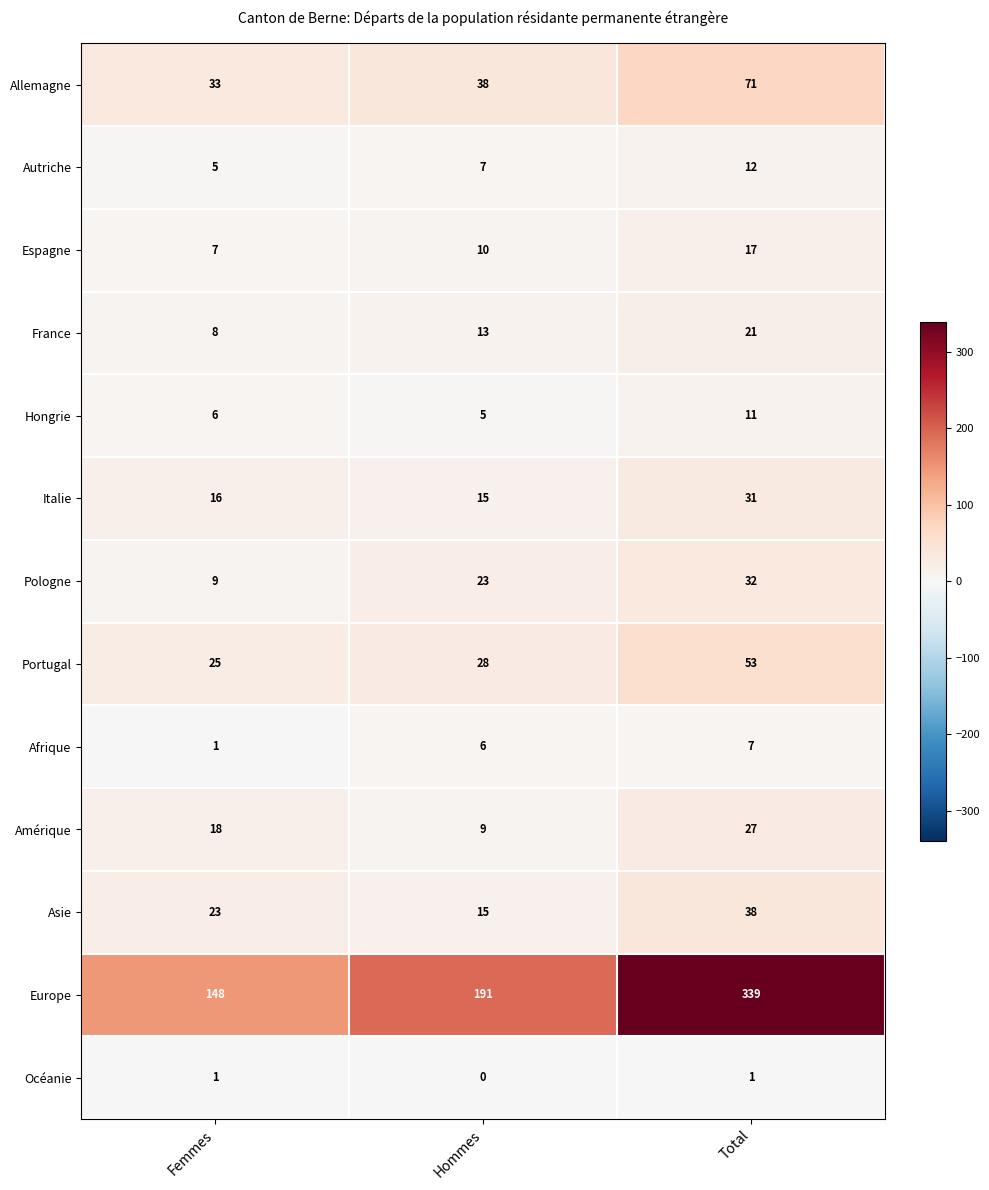

List the series in order of their peak value, highest first.

Europe, Allemagne, Portugal, Asie, Pologne, Italie, Amérique, France, Espagne, Autriche, Hongrie, Afrique, Océanie